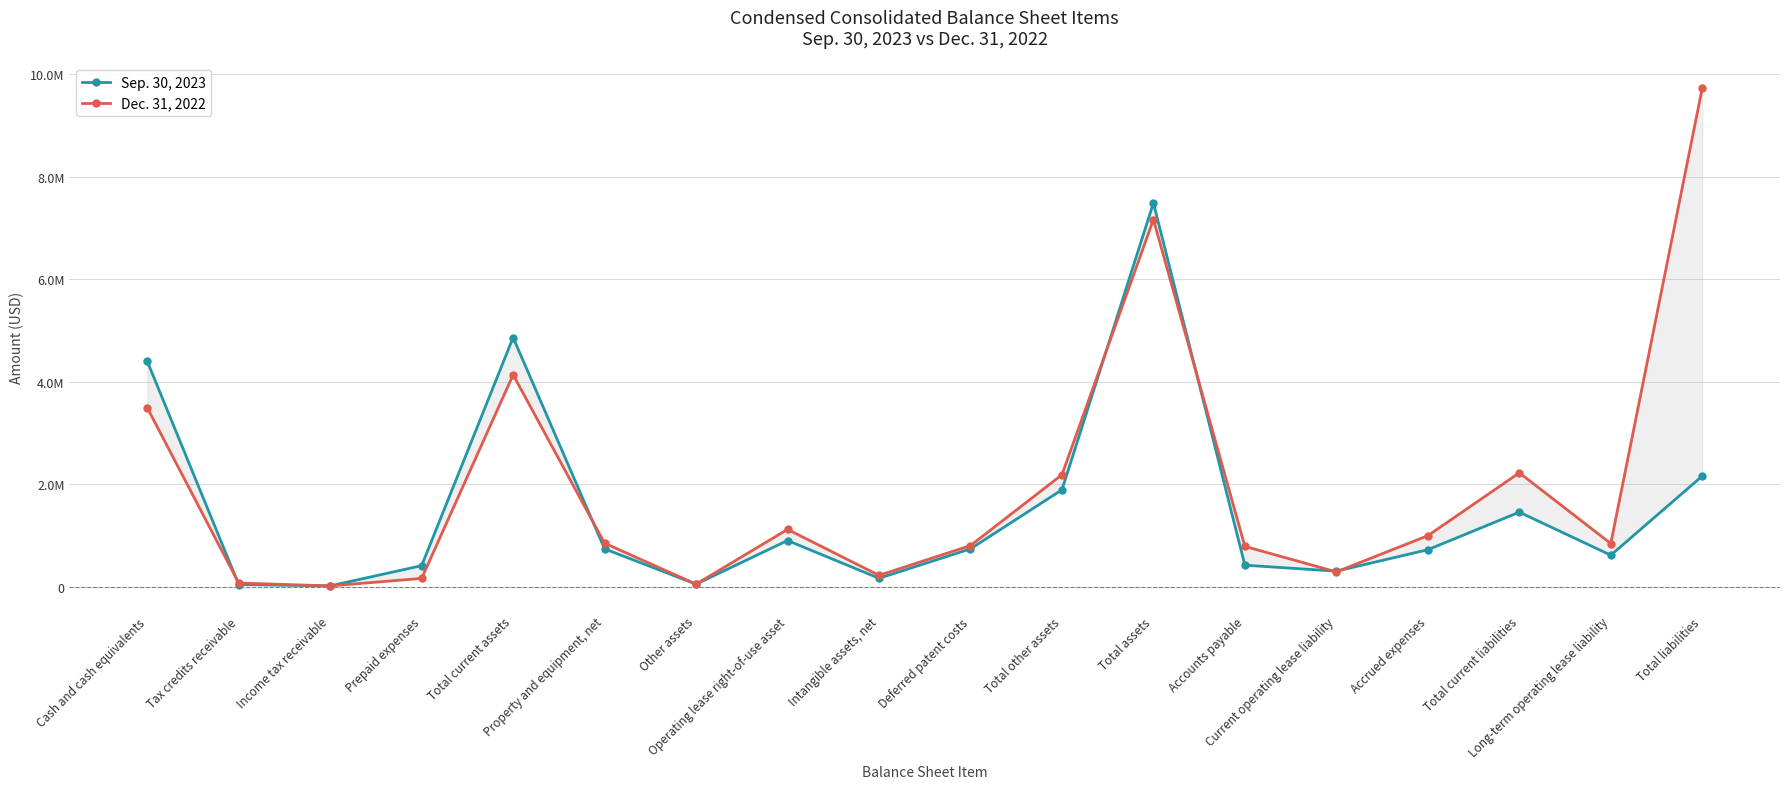

What is the average value of the Sep. 30, 2023 series?

1519740